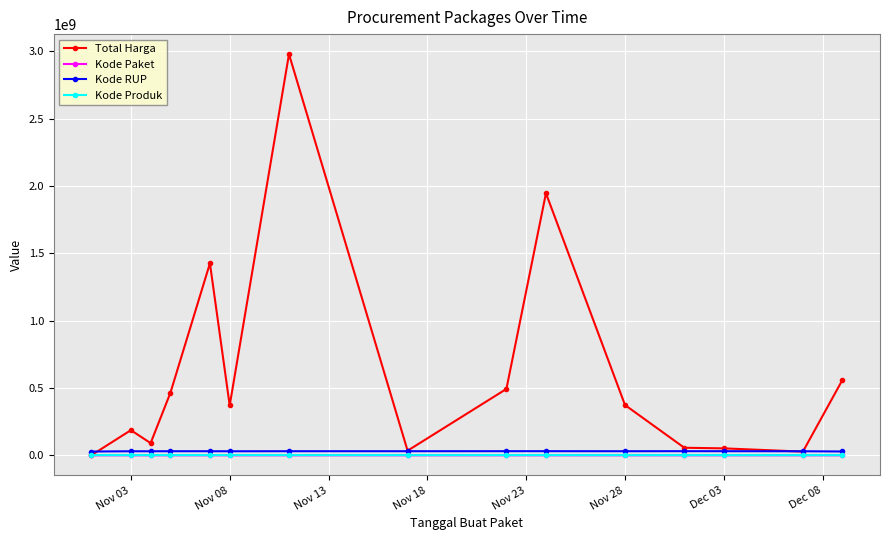

What is the difference between the maximum and minimum values in the Total Harga series?

2978669640